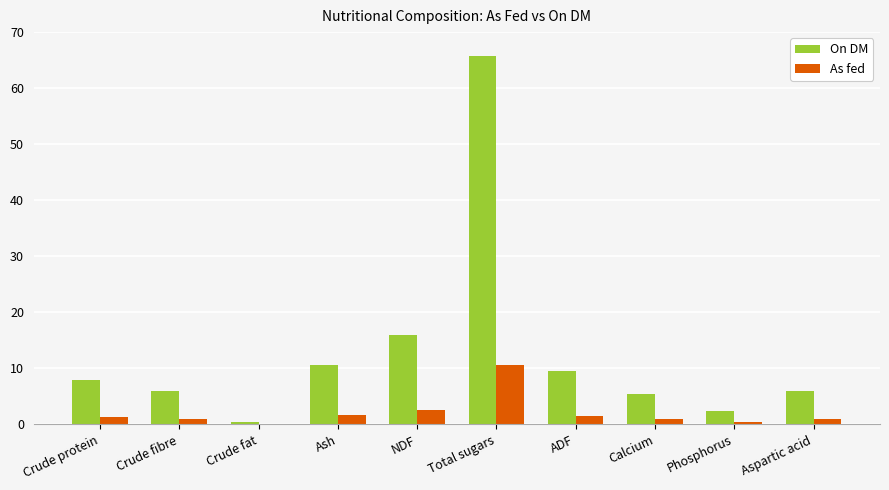

What is the greatest value displayed?

65.8